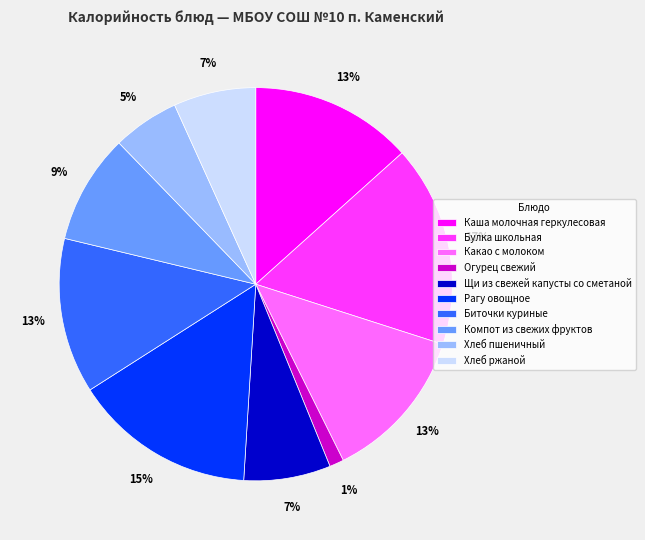

How many segments does this pie chart have?

10